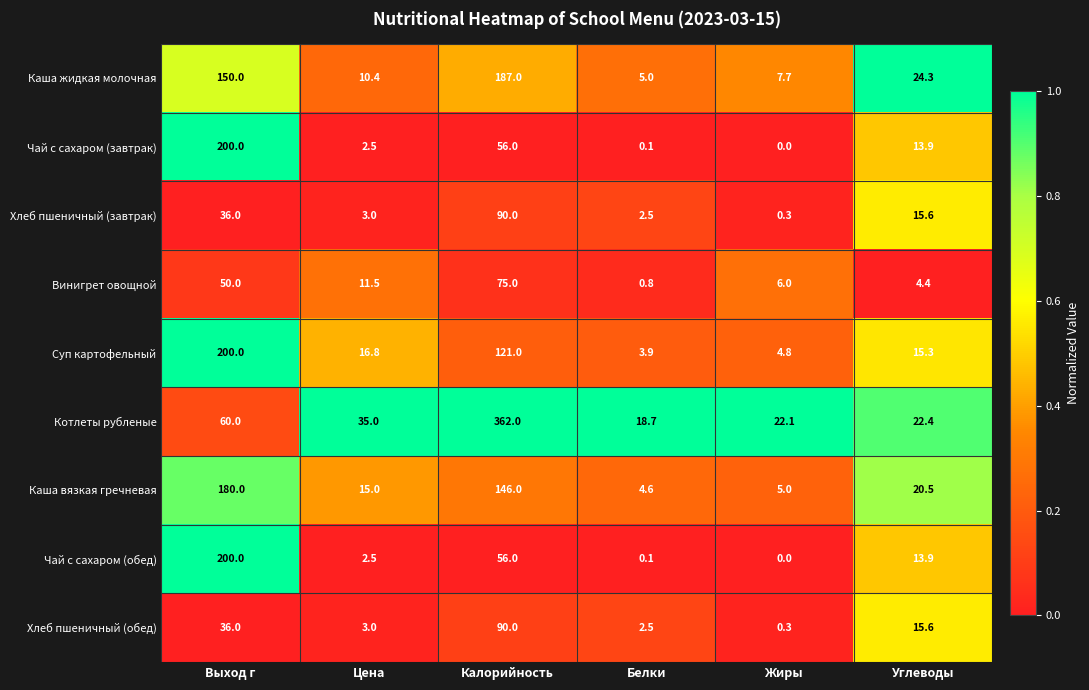

Is it true that Котлеты рубленые equals 55.0 at Цена?

False